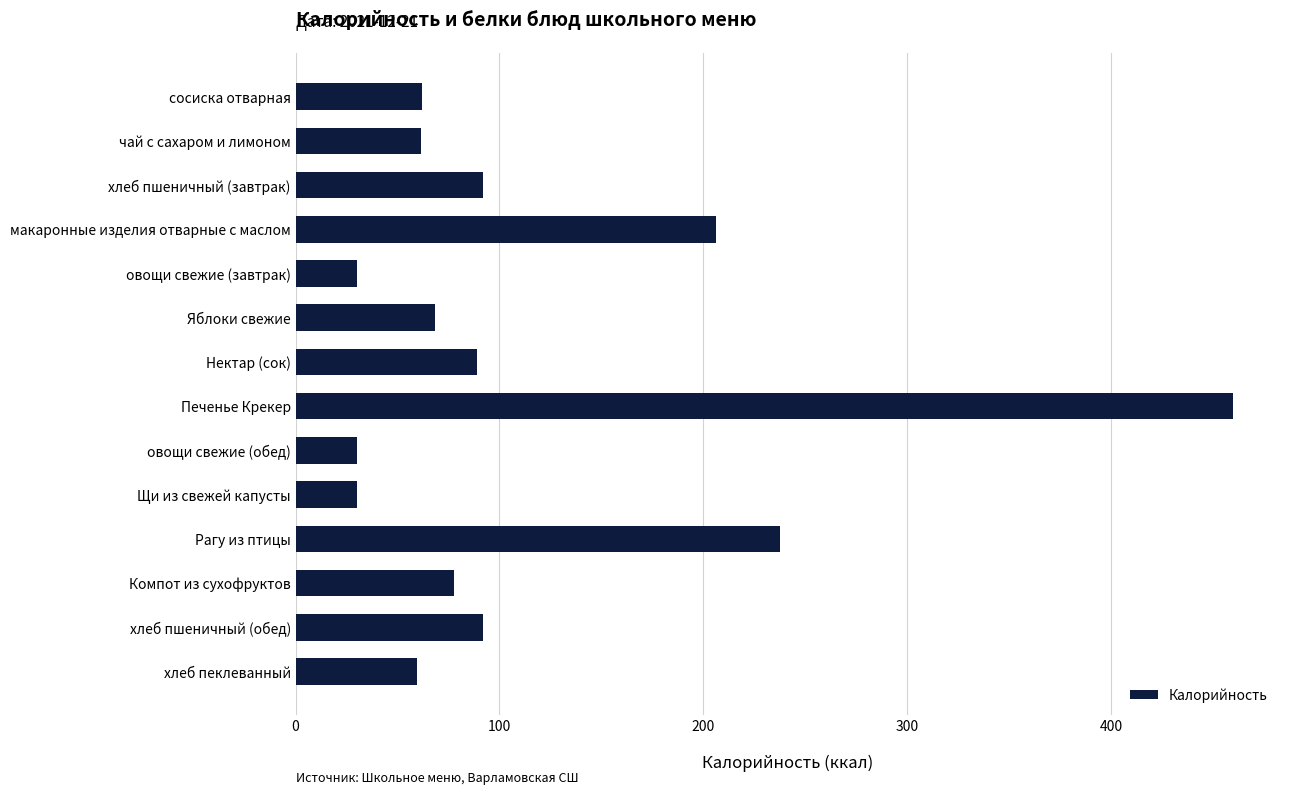

What is the change in value from овощи свежие (завтрак) to Нектар (сок)?

+59.2